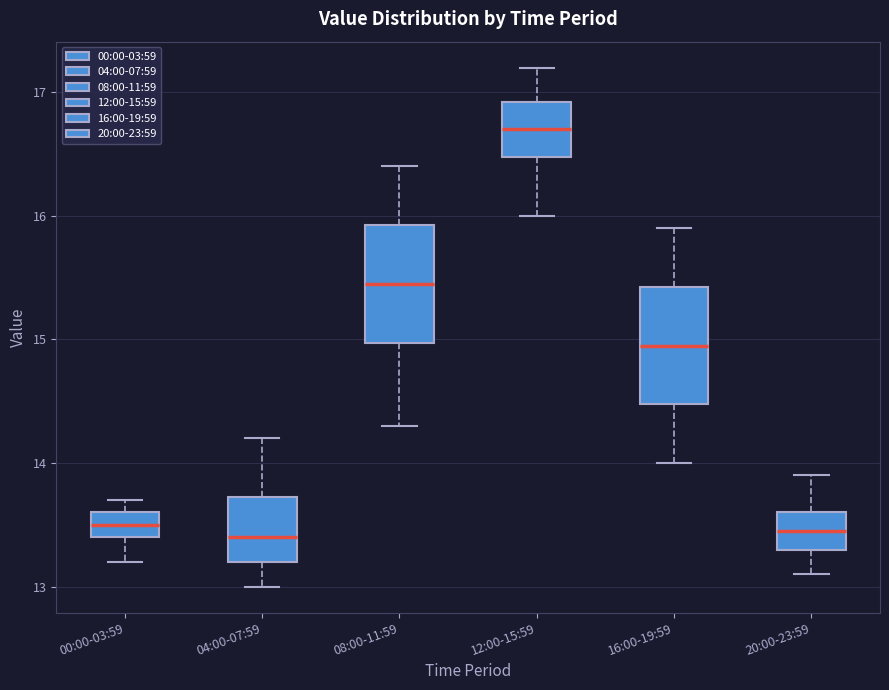

Where is the lower edge of the box for 20:00-23:59 on the y-axis? The values are not printed on the chart, so give them approximately, as read against the axis.

13.3